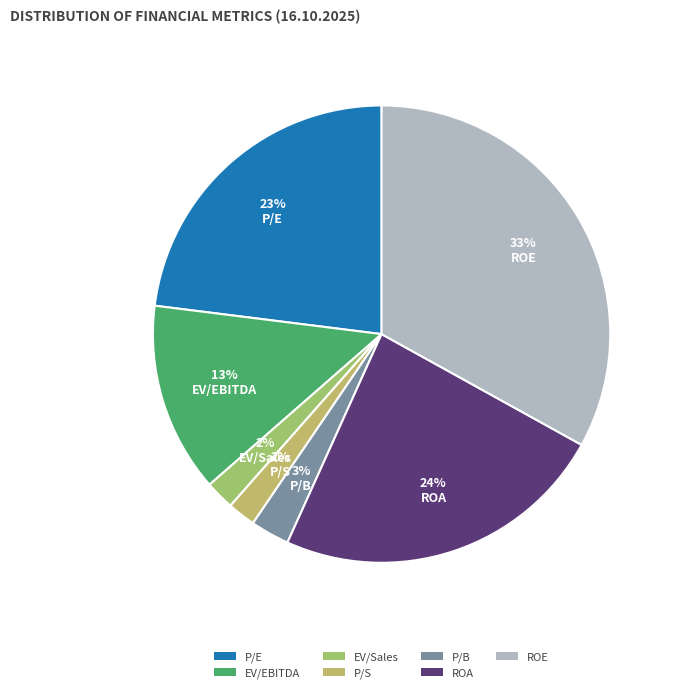

What is the smallest slice in the pie chart?

P/S